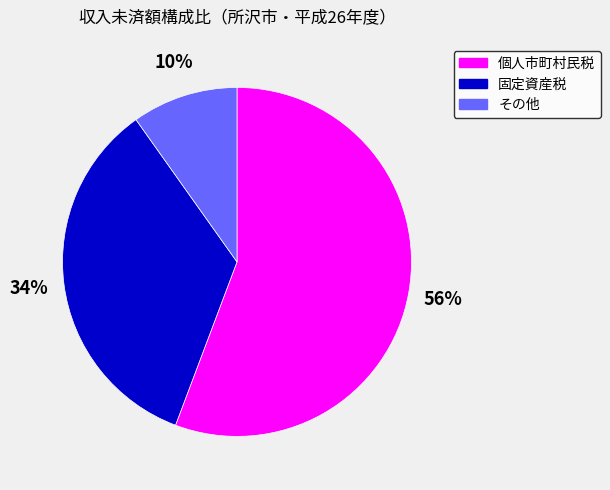

Is その他 the majority of the pie?

No